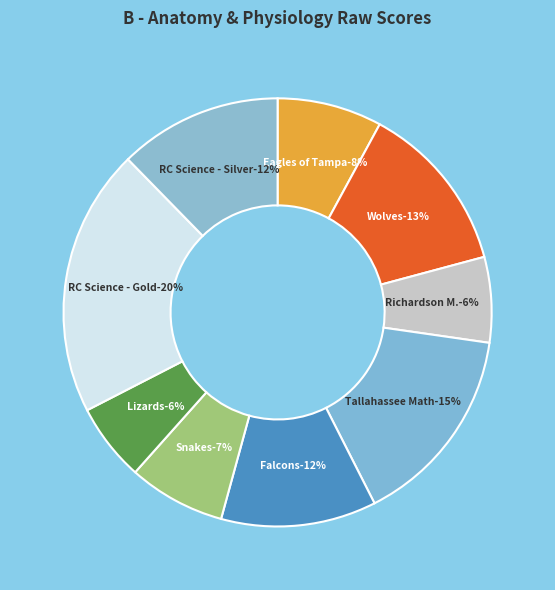

Approximately how many times larger is the value at Richardson Middle School compared to TALLAHASSEE SCHOOL OF MATH AND SCIENCE?

0.4